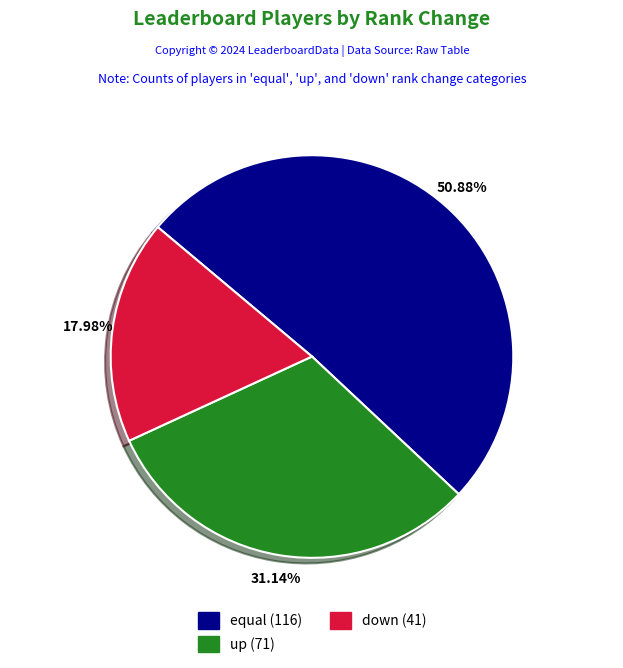

Is there any slice that represents more than half of the pie?

Yes